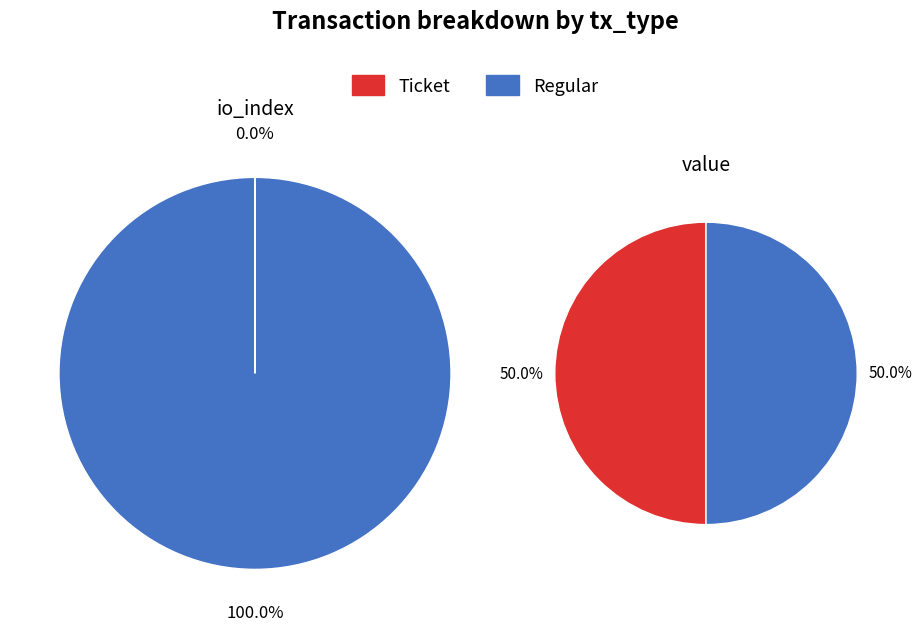

Which slice is the smallest?

io_index